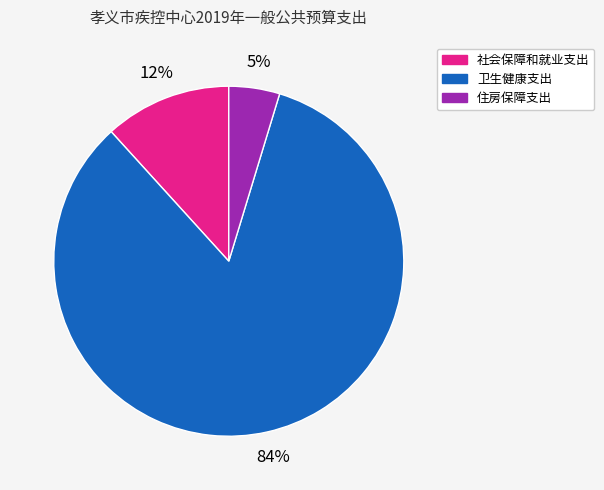

Is the sum of 卫生健康支出 and 社会保障和就业支出 greater than half?

Yes